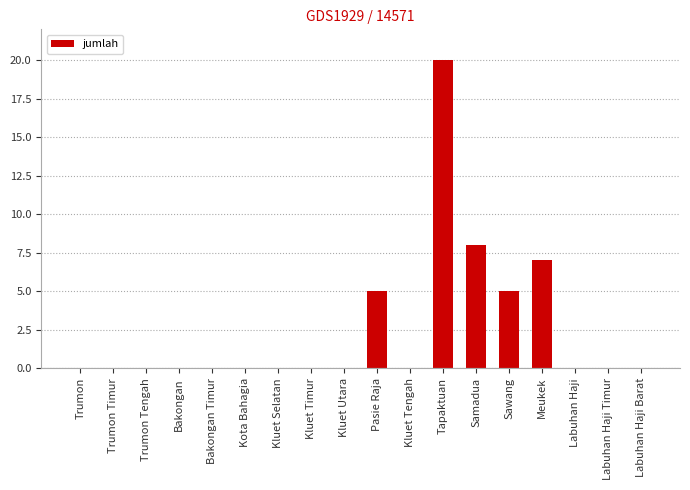

How many categories are shown in the chart?

18